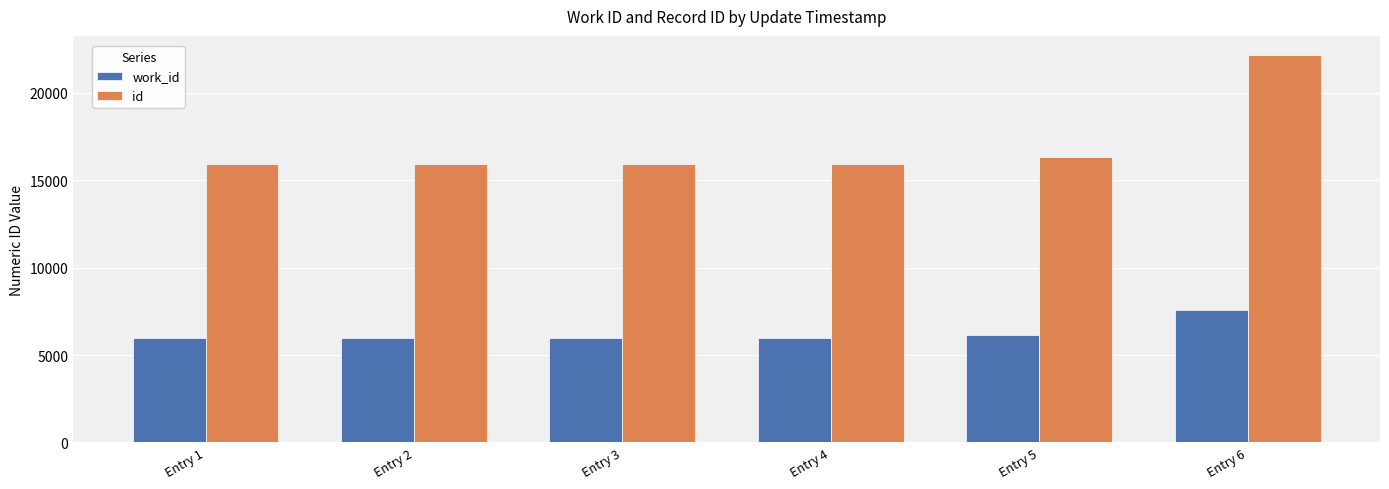

What is the sum of the work_id values at Entry 2 and Entry 1?

11977